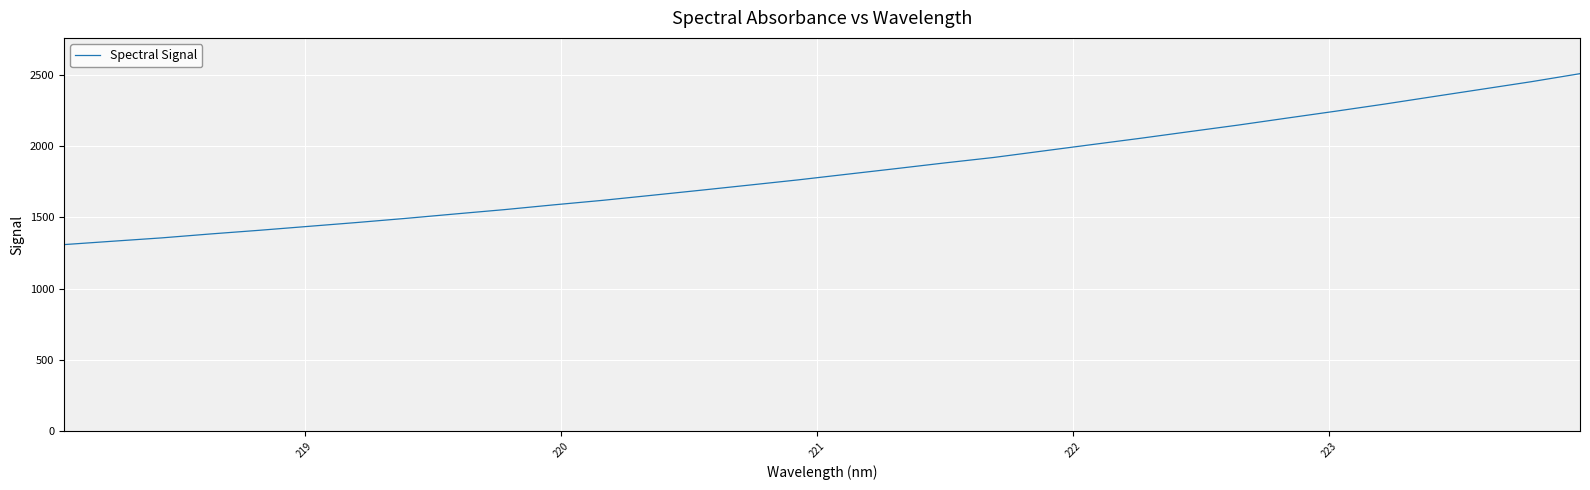

What is the smallest value displayed?

1309.5